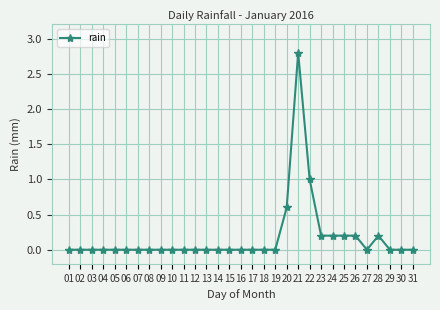

What is the sum of all values?

5.4